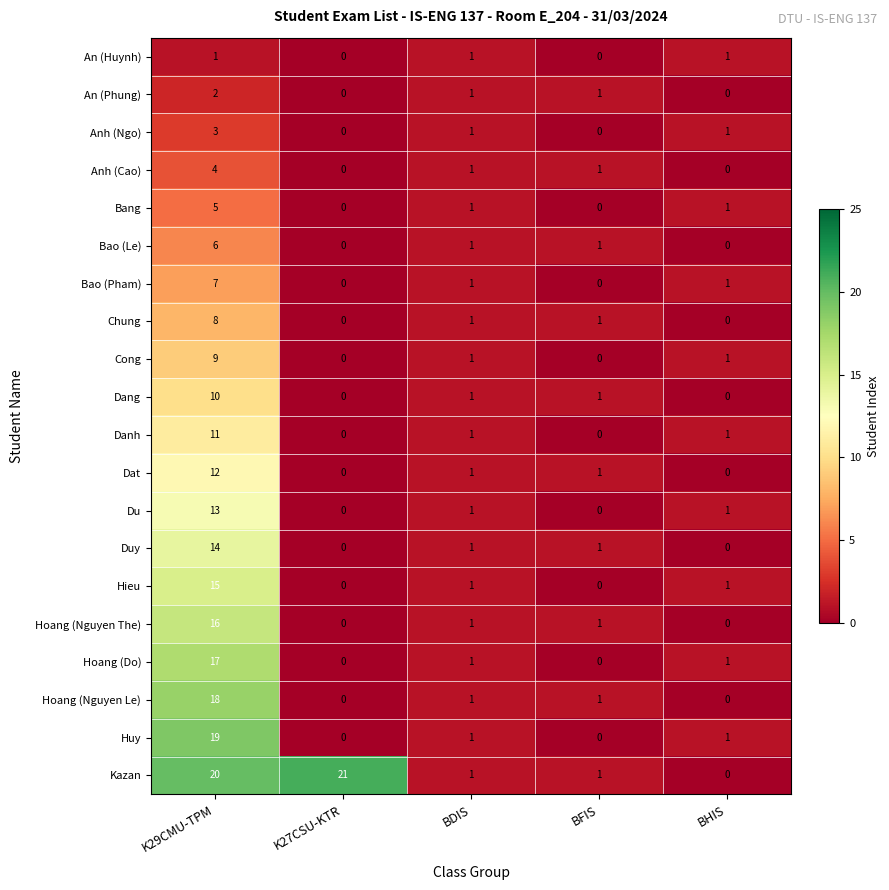

Between K29CMU-TPM and K27CSU-KTR, which series saw the biggest shift?

Huy